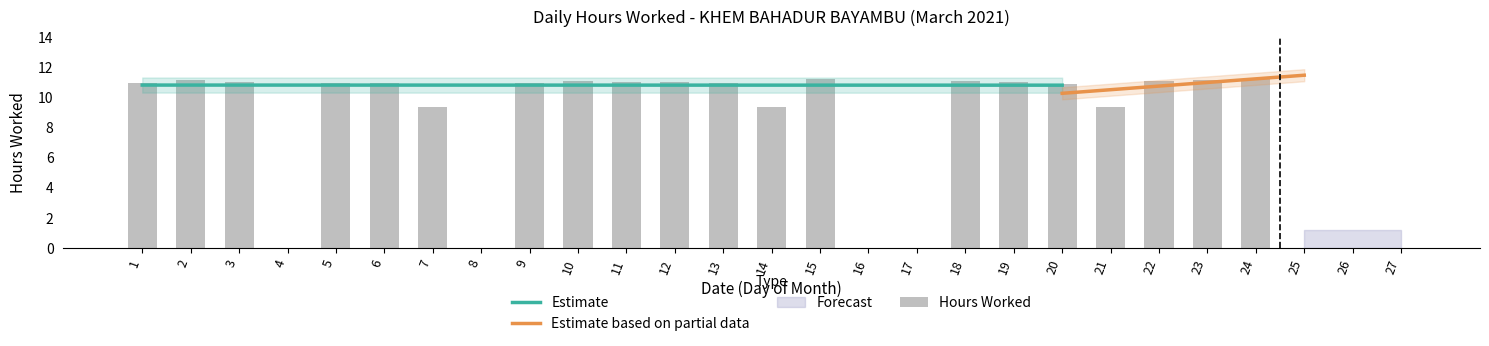

Are the bars horizontal?

No